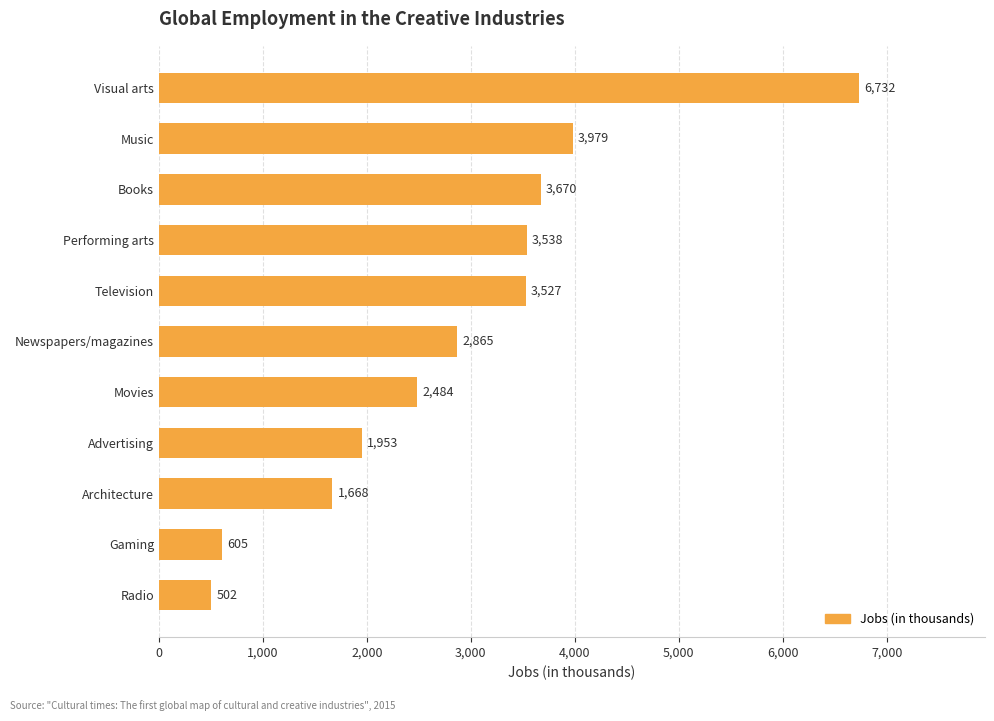

The value at Newspapers/magazines is 2865. True or false?

True